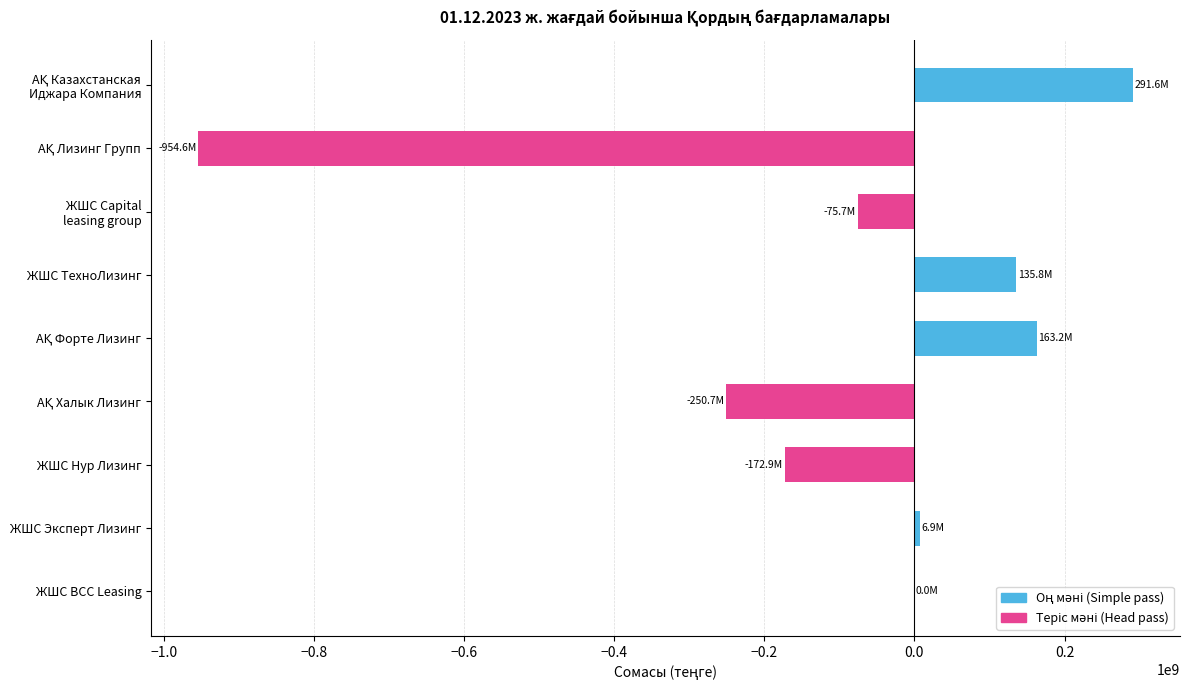

What is the maximum value shown in the chart?

291550748.0